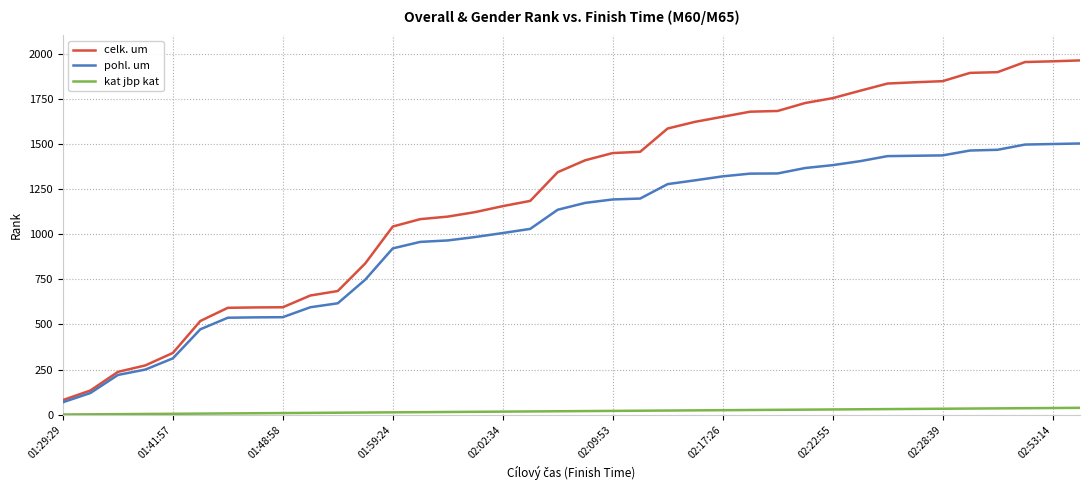

What are all the series names shown in the legend?

celk. um, pohl. um, kat jbp kat